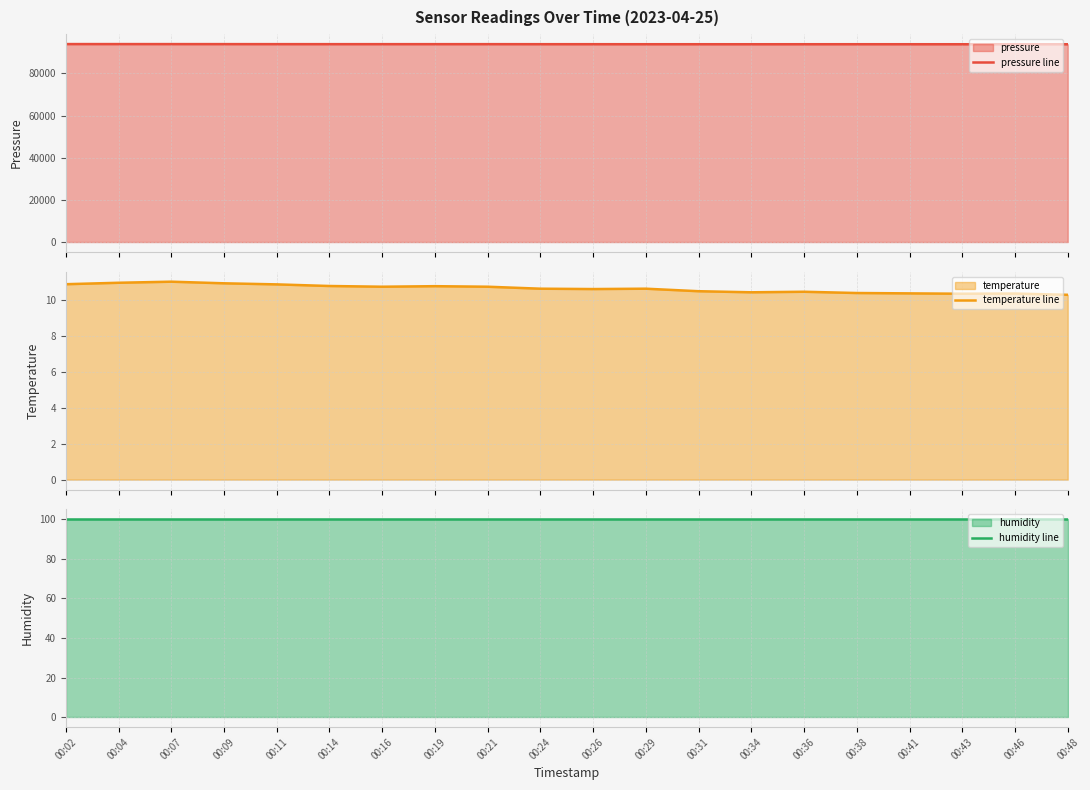

Reading left to right, transcribe all the data shown in this chart.

pressure line: 93959.1	93956.2	93948.7	93940.7	93927.8	93919.8	93921.7	93921.0	93924.3	93907.1	93903.1	93890.1	93889.7	93881.1	93888.5	93893.6	93887.0	93879.2	93875.4	93869.8
temperature line: 10.9	10.9	11.0	10.9	10.9	10.8	10.7	10.8	10.7	10.6	10.6	10.6	10.5	10.4	10.4	10.4	10.4	10.3	10.3	10.3
humidity line: 100.0	100.0	100.0	100.0	100.0	100.0	100.0	100.0	100.0	100.0	100.0	100.0	100.0	100.0	100.0	100.0	100.0	100.0	100.0	100.0